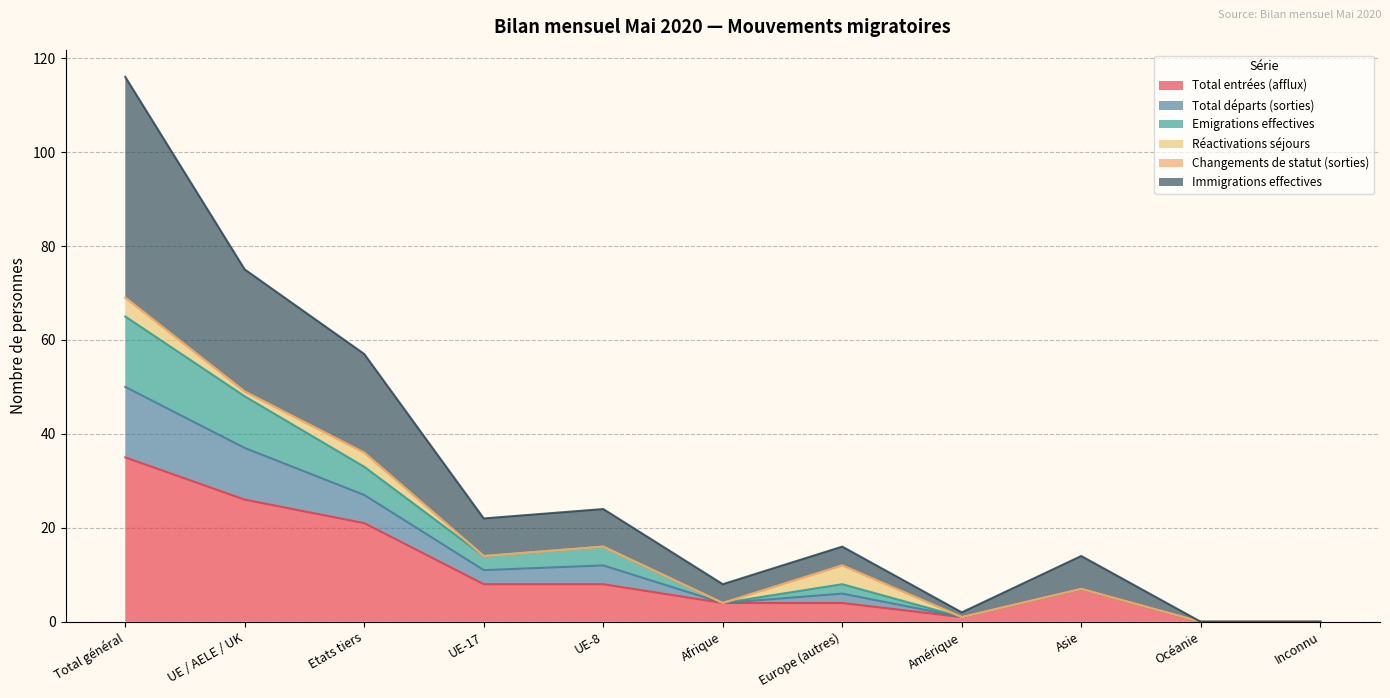

Where does the Emigrations effectives series first go above 12?

Total général